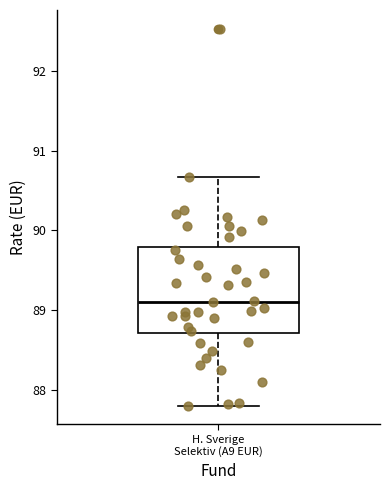

Where is the upper edge of the box for H. Sverige Selektiv (A9 EUR) on the y-axis? The values are not printed on the chart, so give them approximately, as read against the axis.

89.8